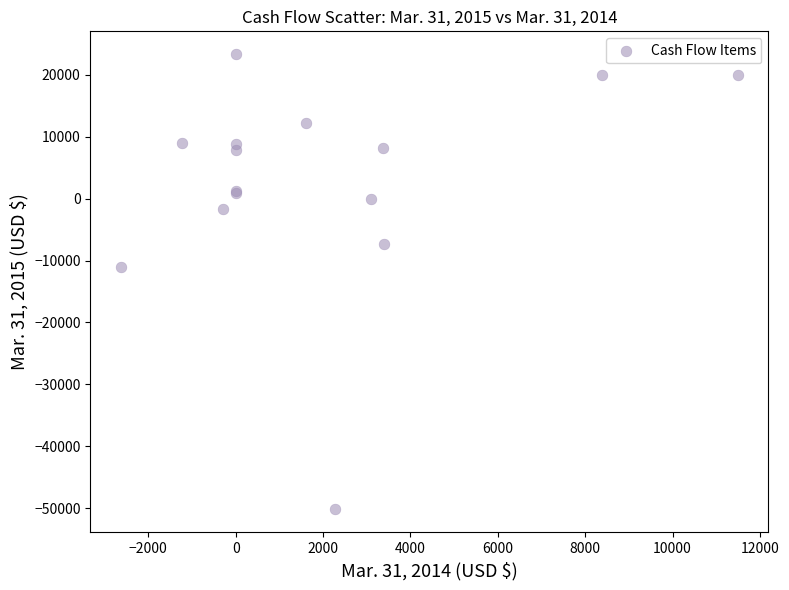

What Y value in the scatter plot is closest to -13425?

-11067